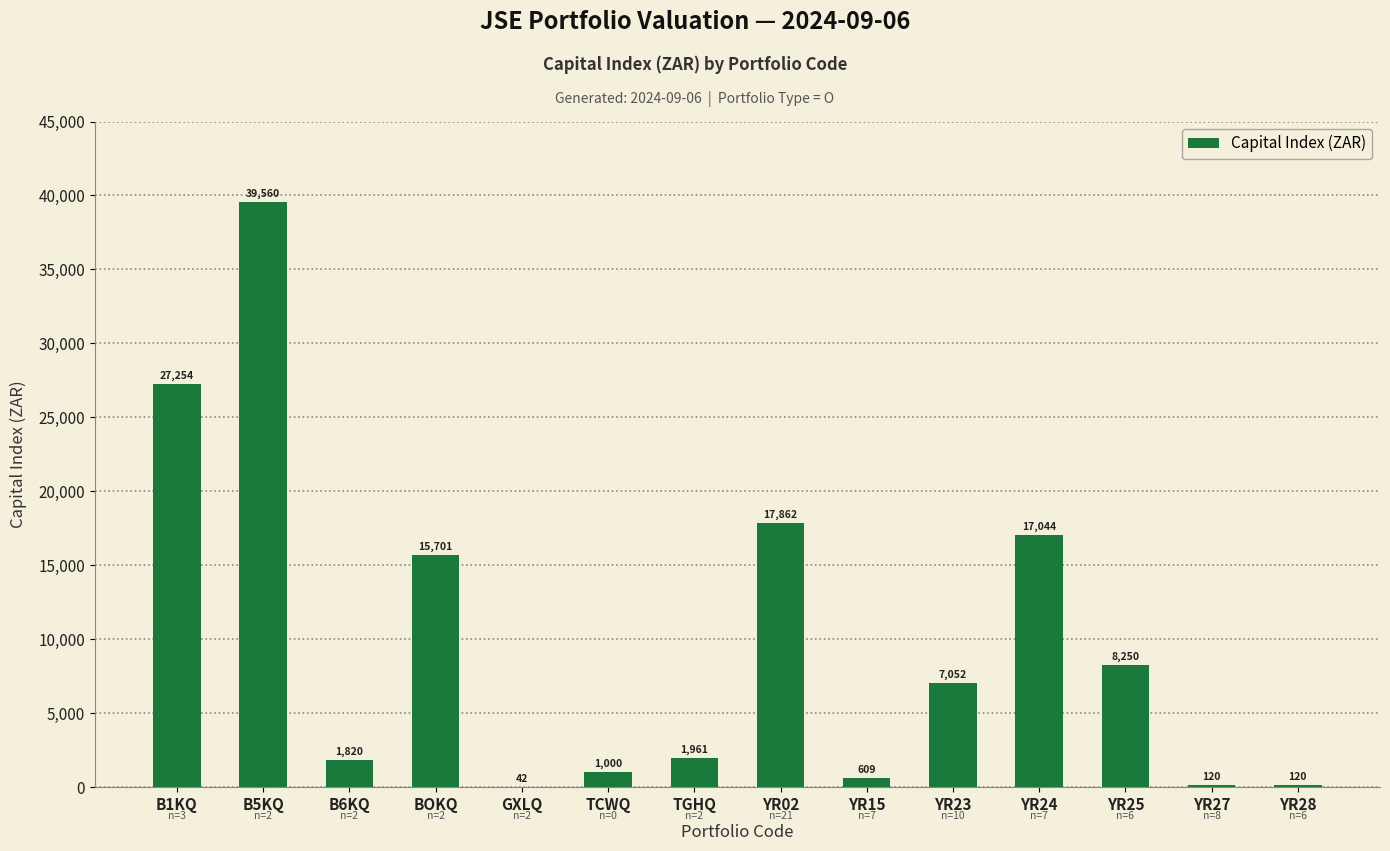

Approximately how many times larger is the value at YR24 compared to YR25?

2.1